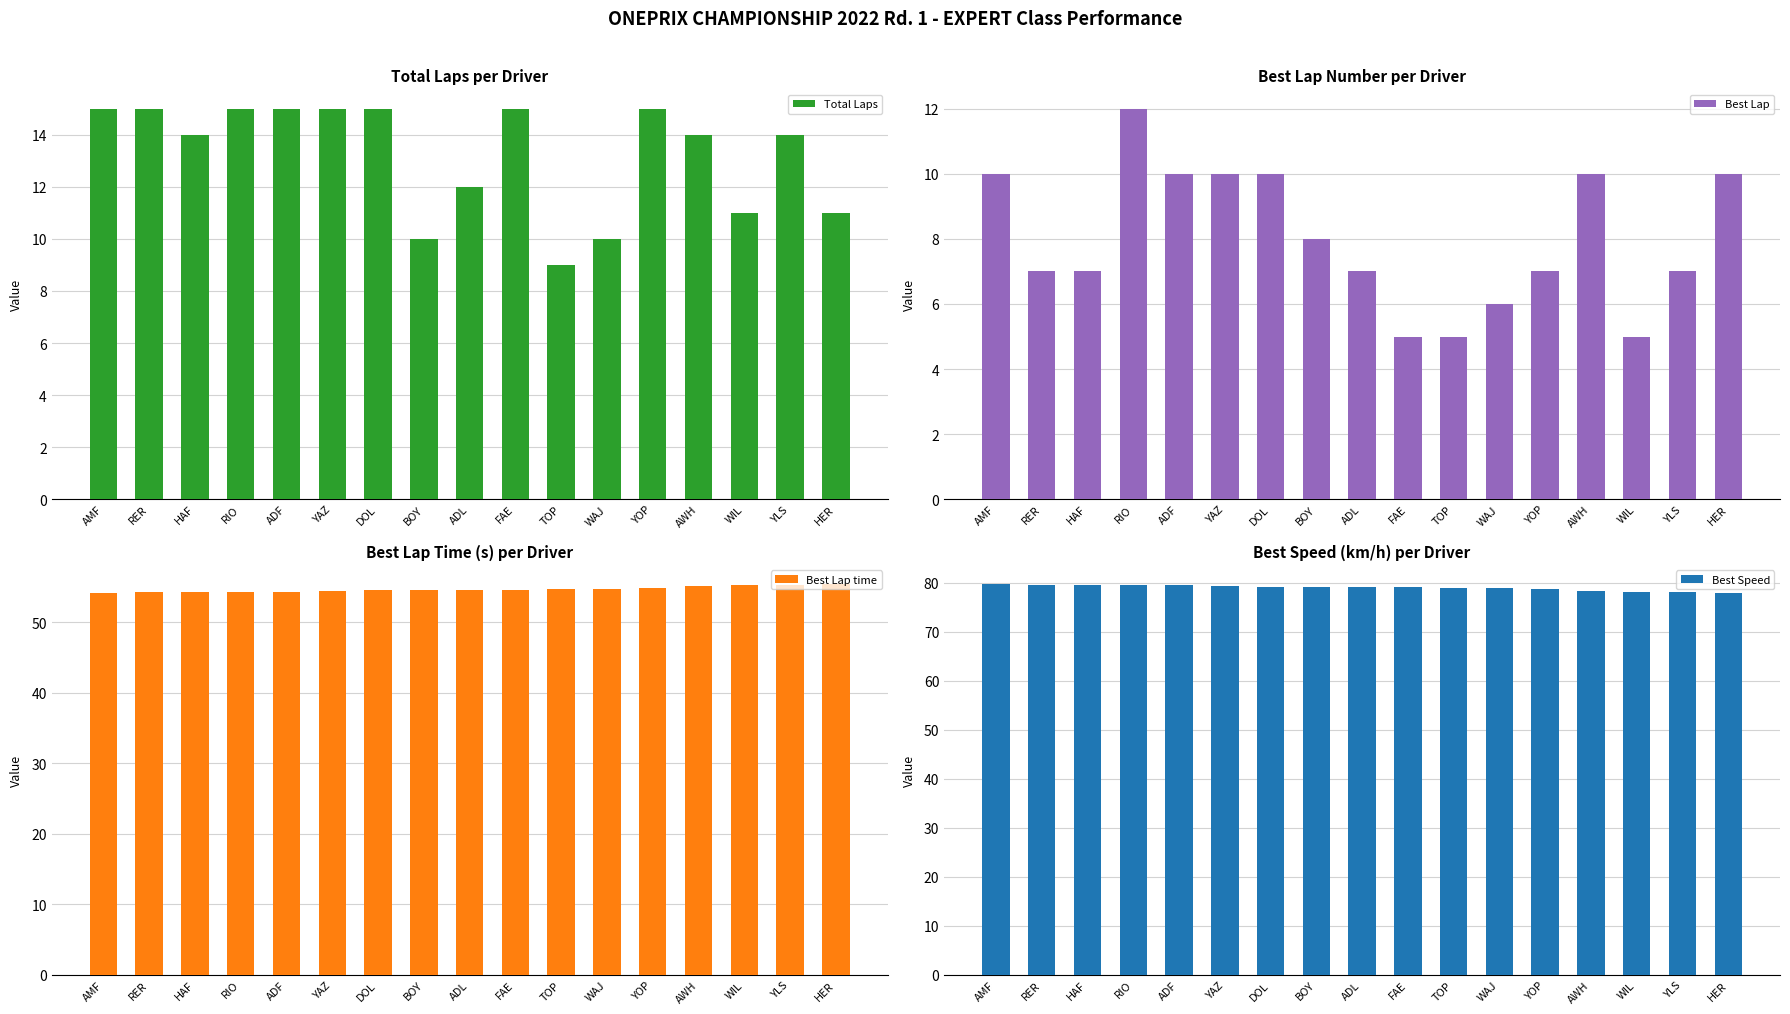

How many Best Lap time values are between 54 and 55?

13